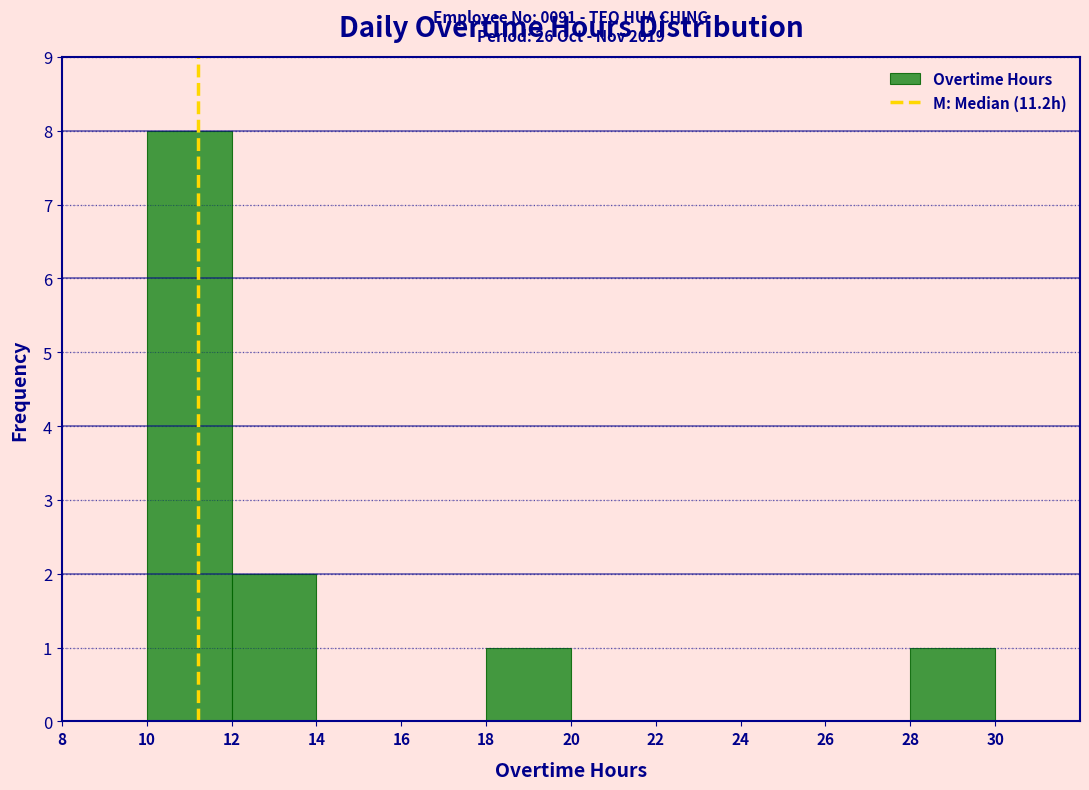

Which range on the x-axis has the tallest bar?

10 to 12